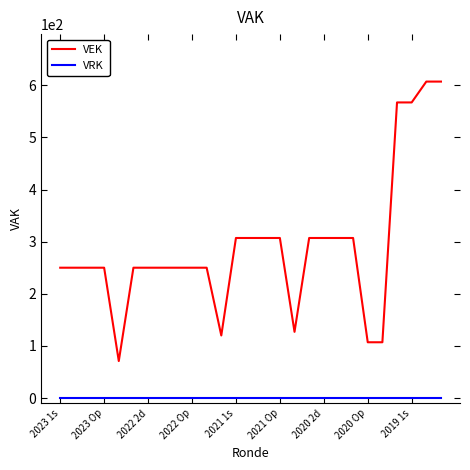

What is the average value of the VEK series?

290